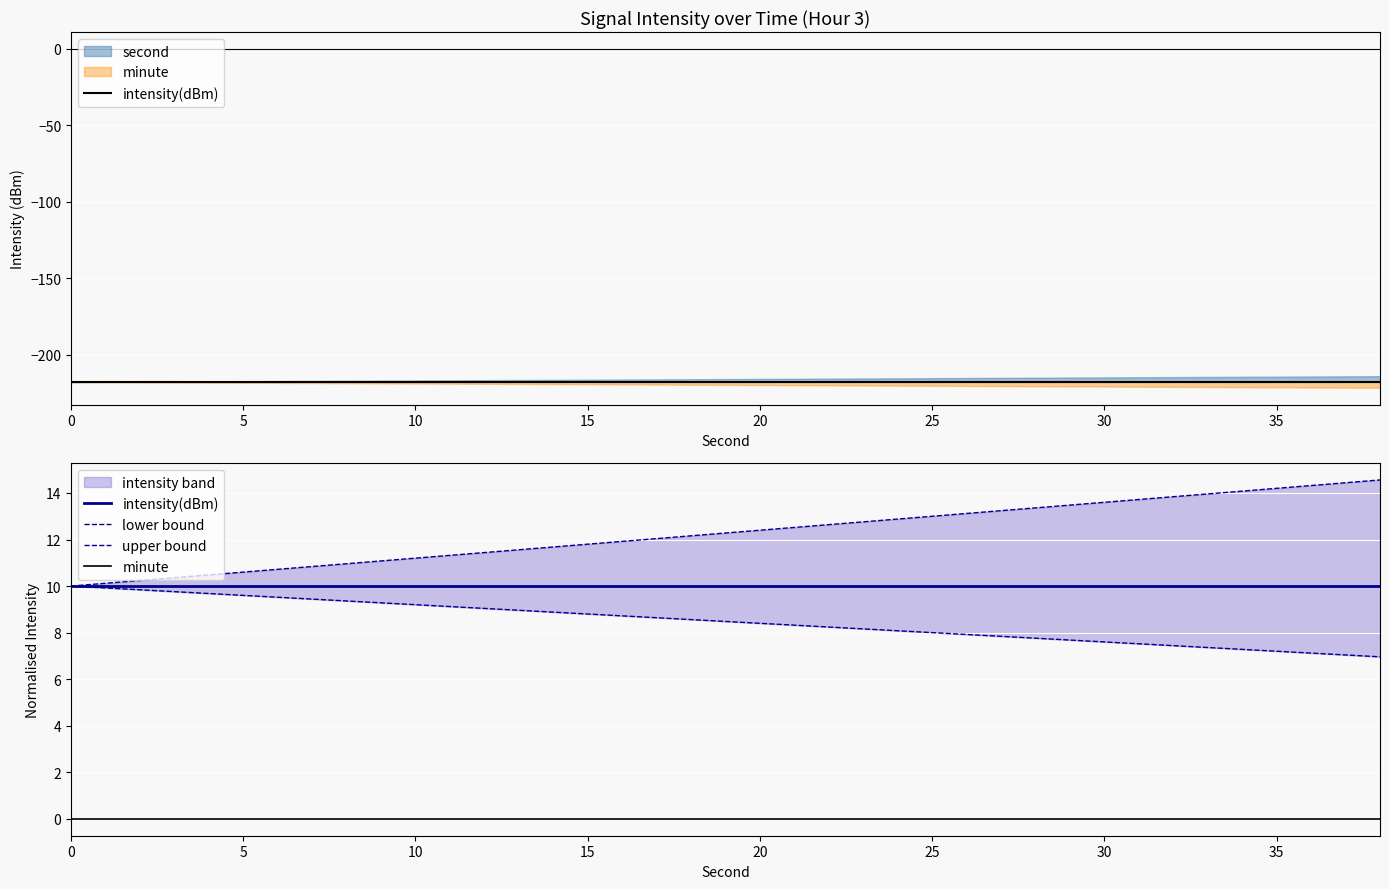

Rank the series by their maximum value, from highest to lowest.

upper bound, intensity(dBm), lower bound, minute